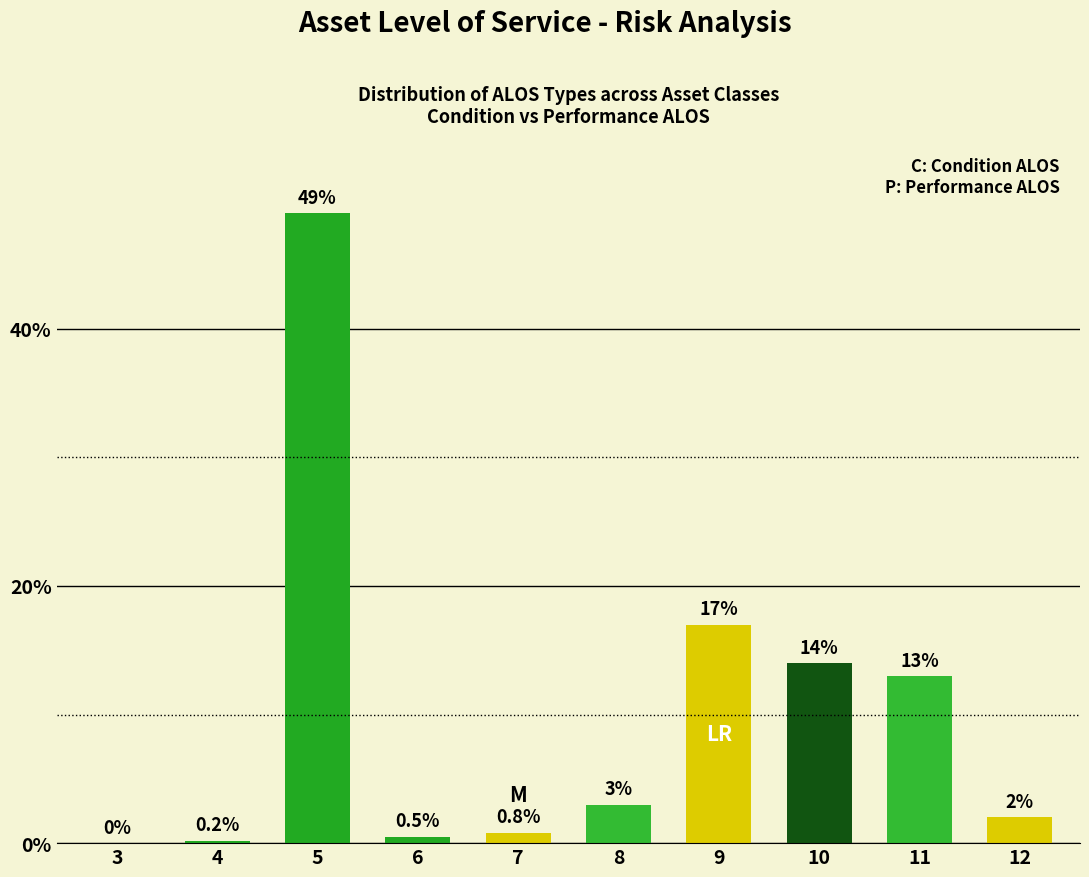

Reading left to right, what are all the values shown in this chart?

0.0	0.2	49.0	0.5	0.8	3.0	17.0	14.0	13.0	2.0